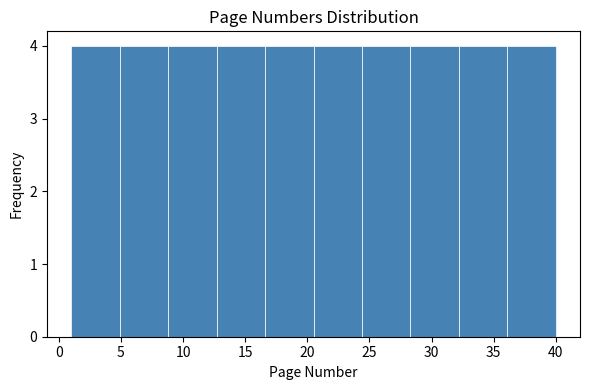

What is the height of the bar covering 20.5 to 24.4 on the x-axis? Neither the bar edges nor the heights are printed on the chart, so give them approximately, as read against the axes.

4